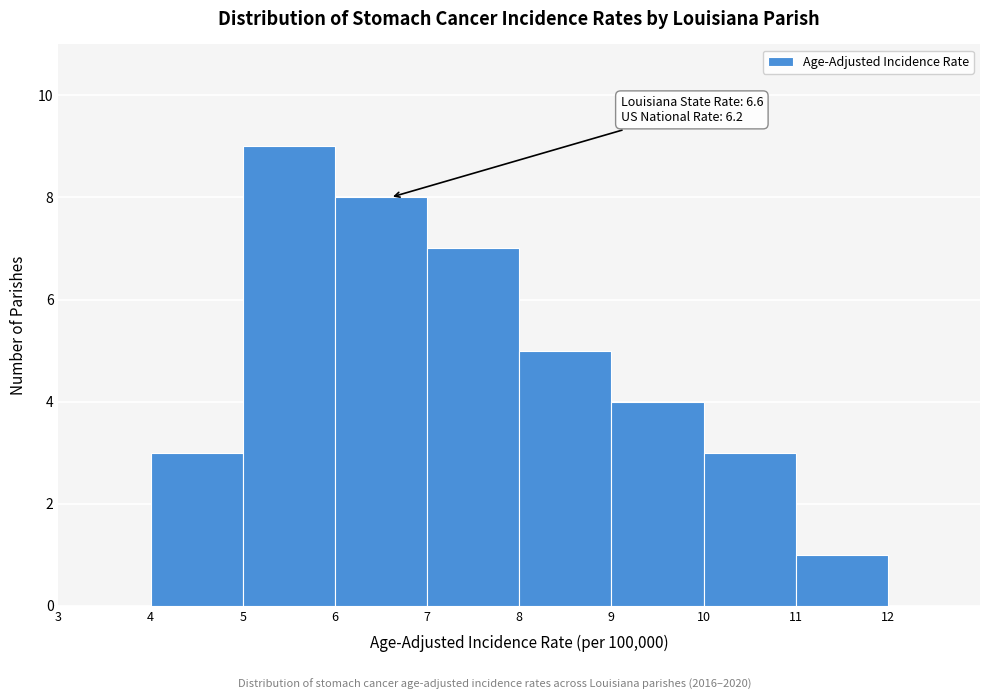

Which range on the x-axis has the tallest bar?

5 to 6